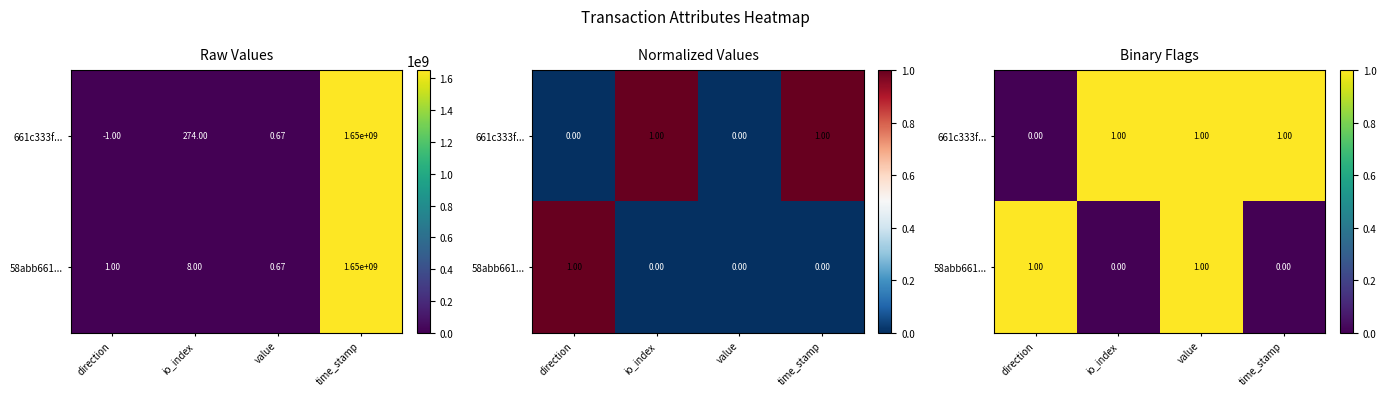

Which series has the largest total across all categories?

661c333f...